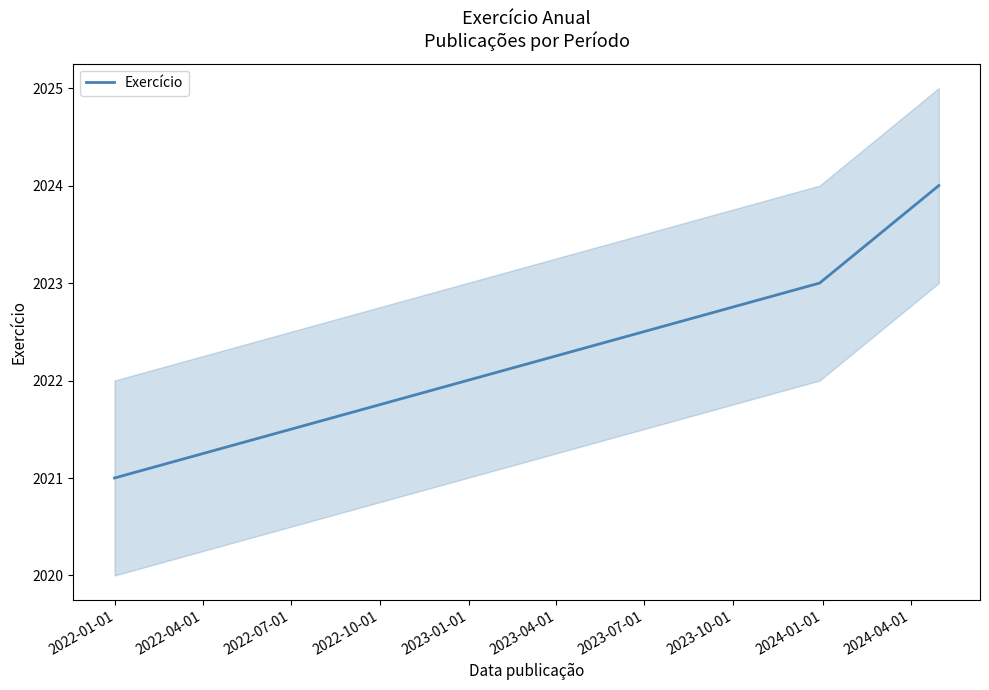

What is the difference between the maximum and minimum values?

3